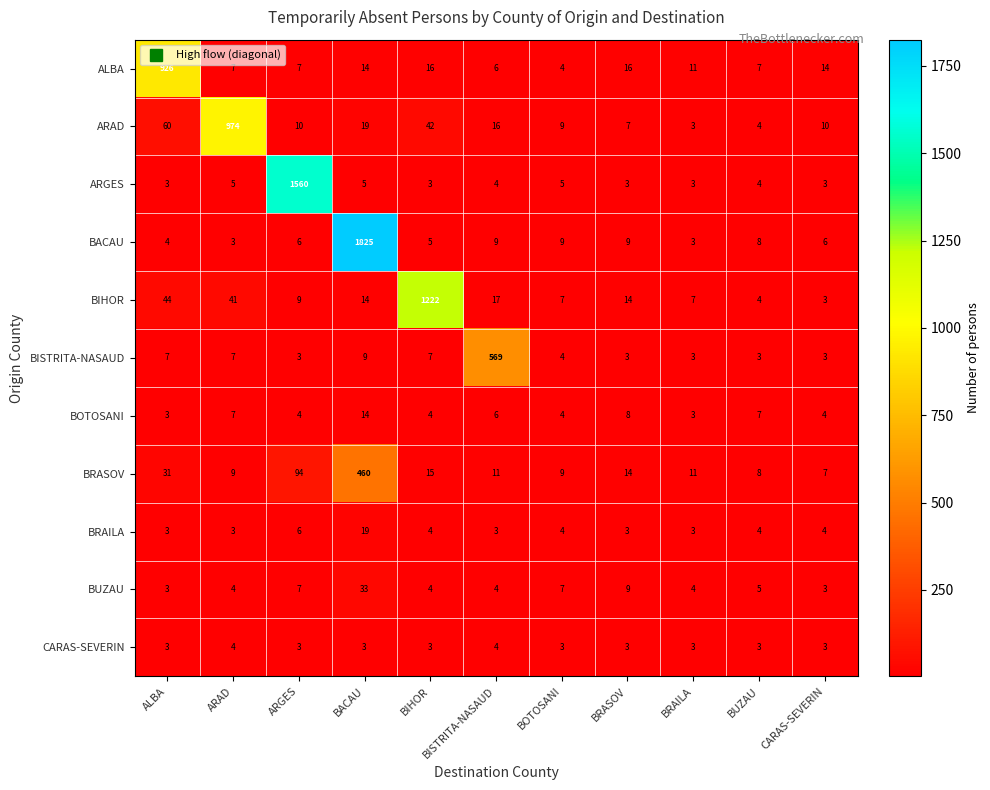

At which category does the chart reach its peak across all series?

BACAU